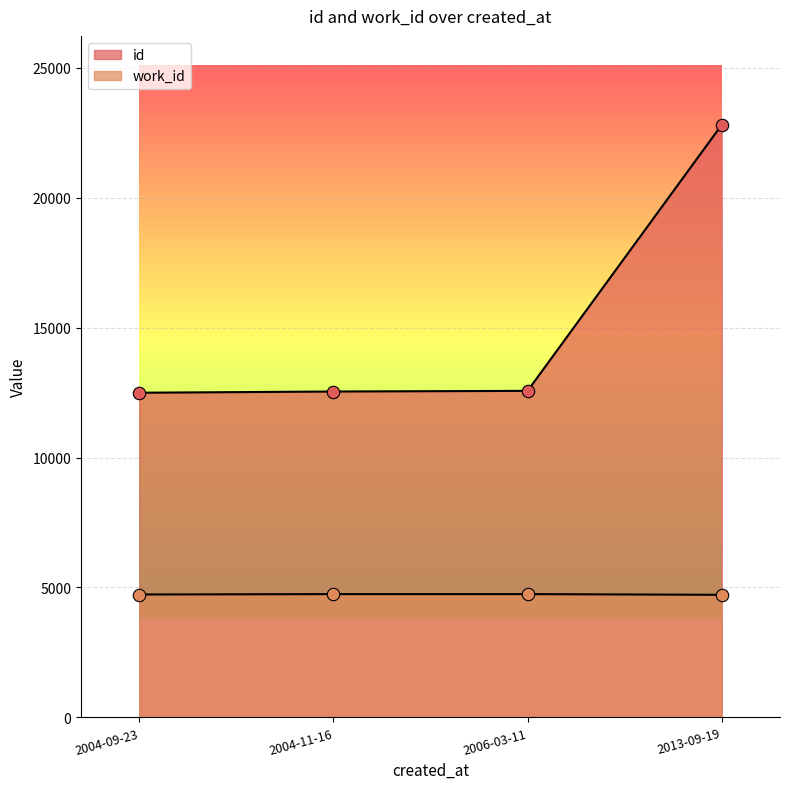

Which series contains the highest Y value?

id